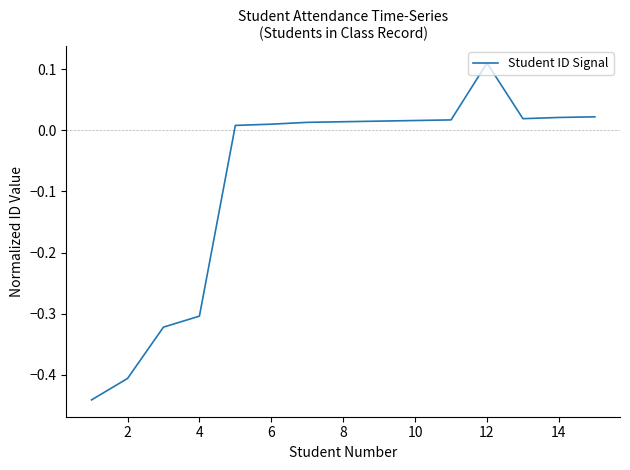

What is the difference between the maximum and minimum values?

0.6